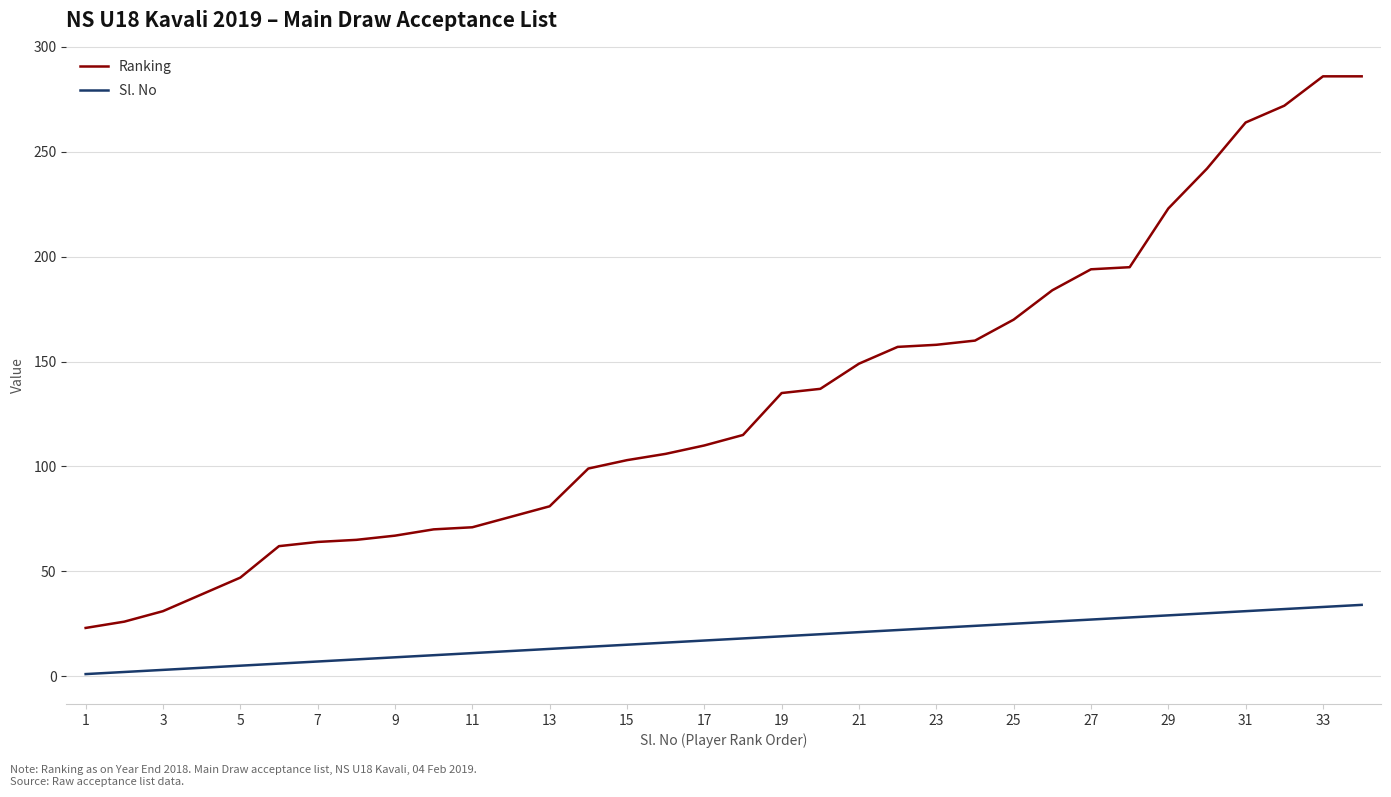

What is the greatest value displayed?

286